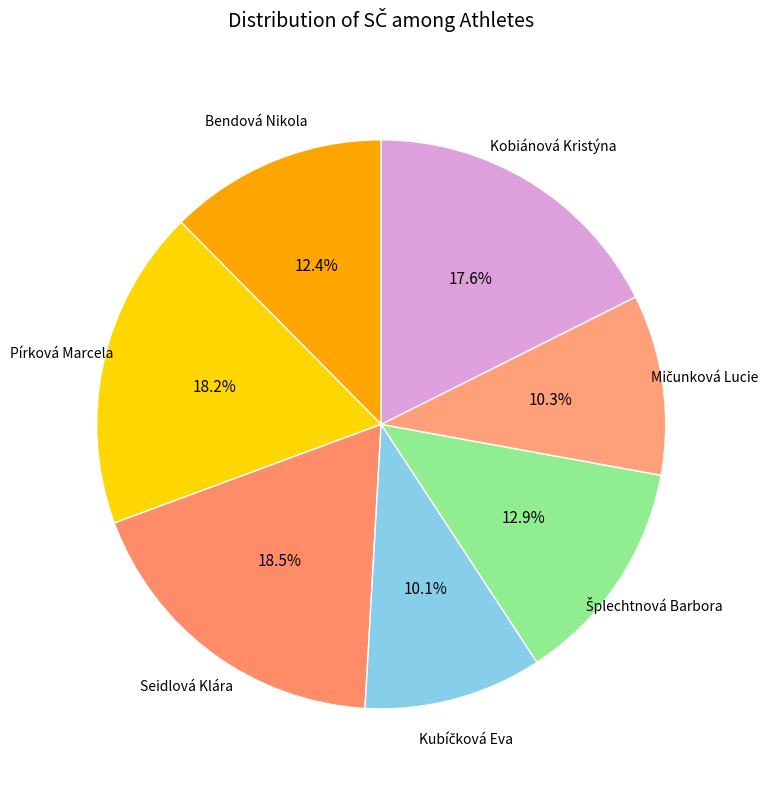

How many segments does this pie chart have?

7